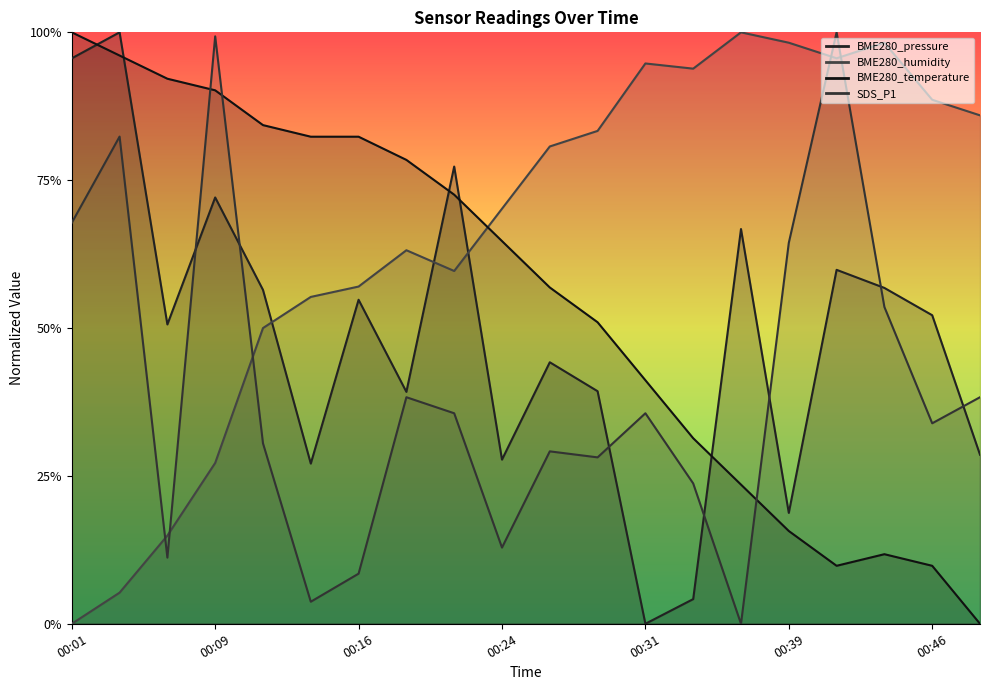

Which label corresponds to the largest value in the chart?

00:04